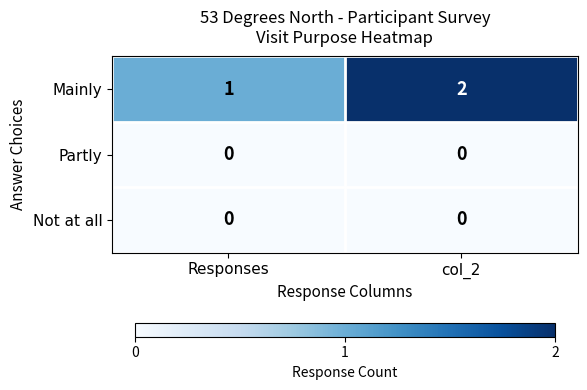

Which series has the largest range (max minus min)?

Mainly